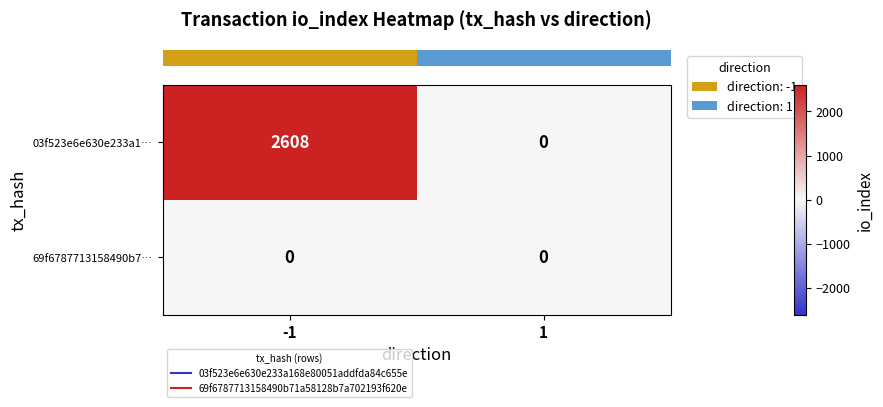

What is the greatest value displayed?

2608